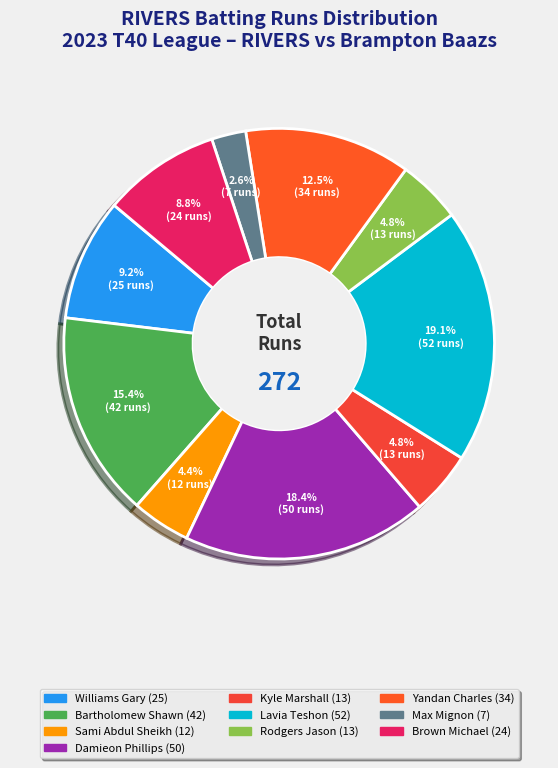

Is Max Mignon the majority of the pie?

No